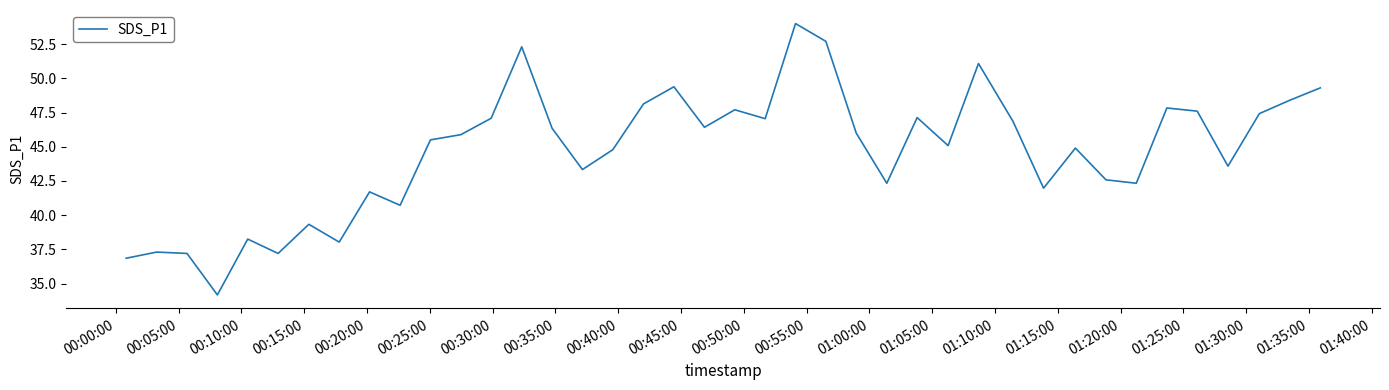

What is the maximum value shown in the chart?

54.0